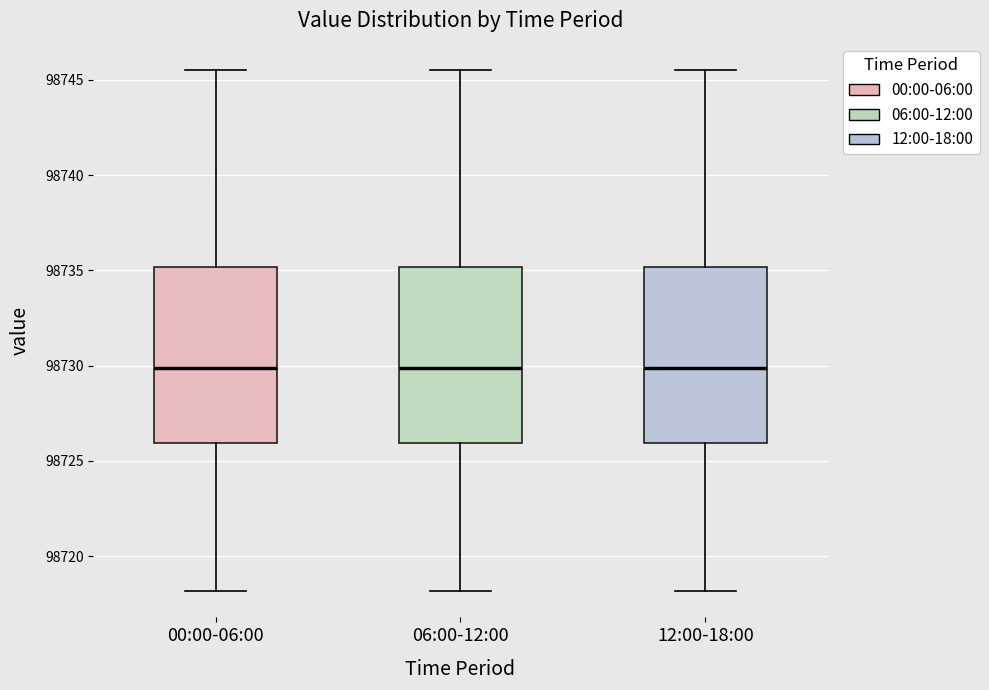

Where is the upper edge of the box for 12:00-18:00 on the y-axis? The values are not printed on the chart, so give them approximately, as read against the axis.

98735.0